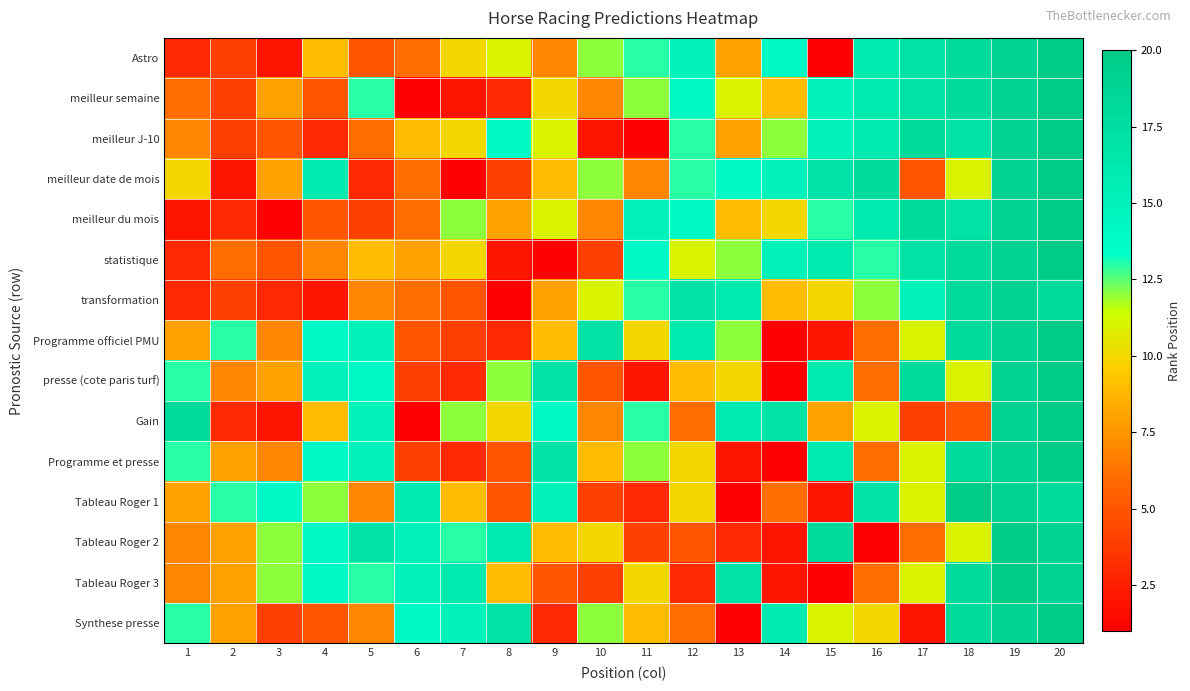

What is the smallest value displayed?

1